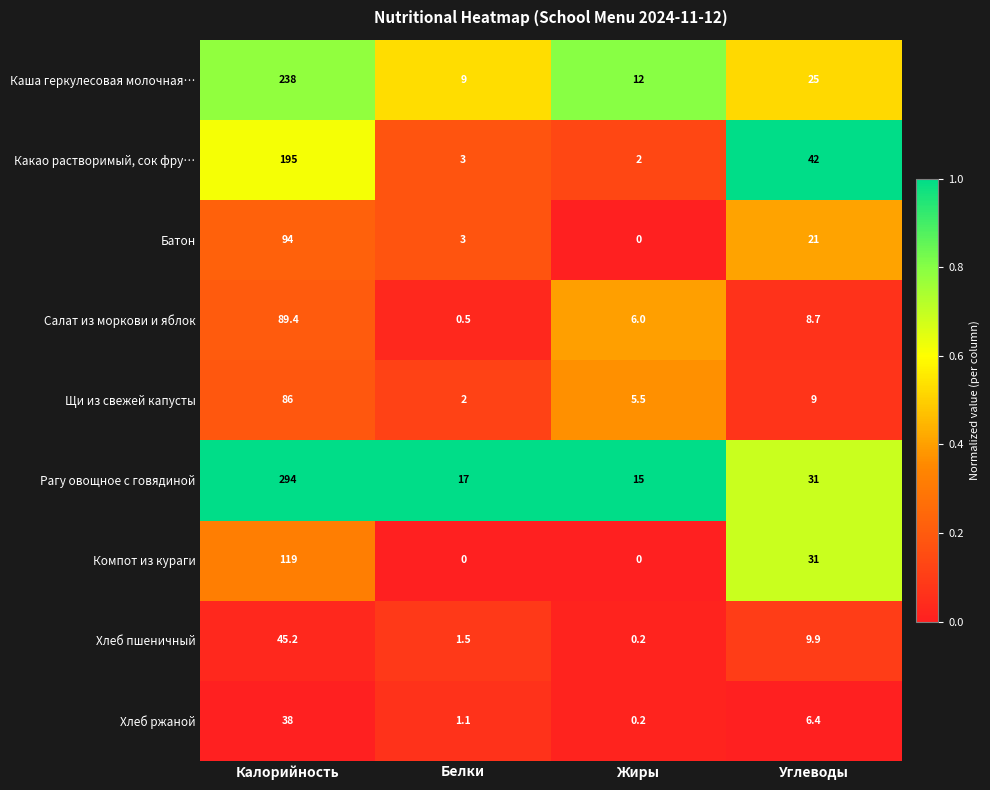

The value of Какао растворимый, сок фру… at Жиры is 2.0. True or false?

True